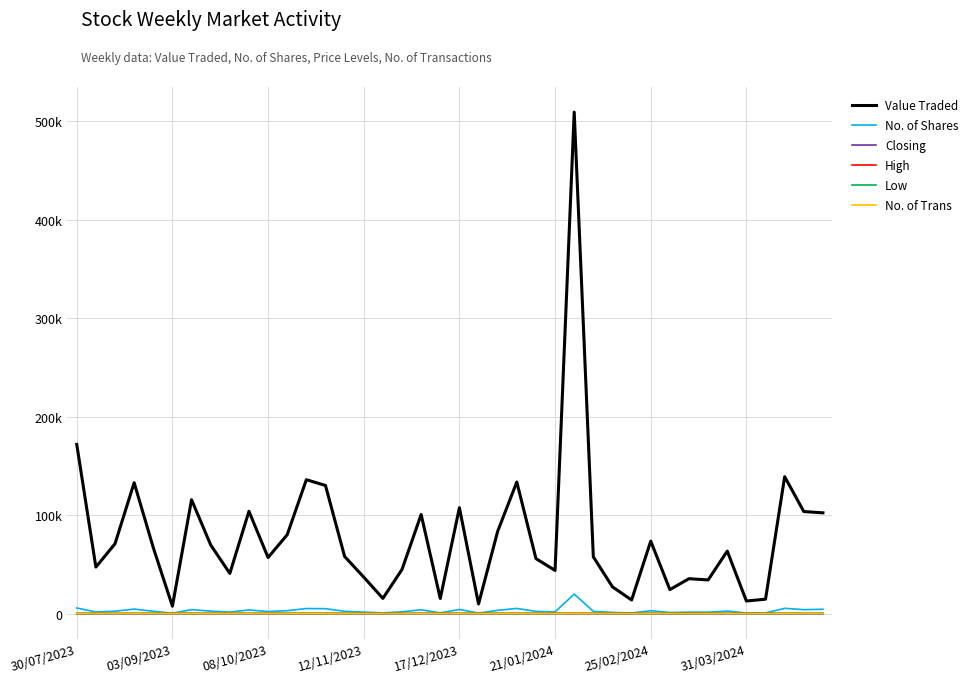

Does the chart display data point markers on the line(s)?

No